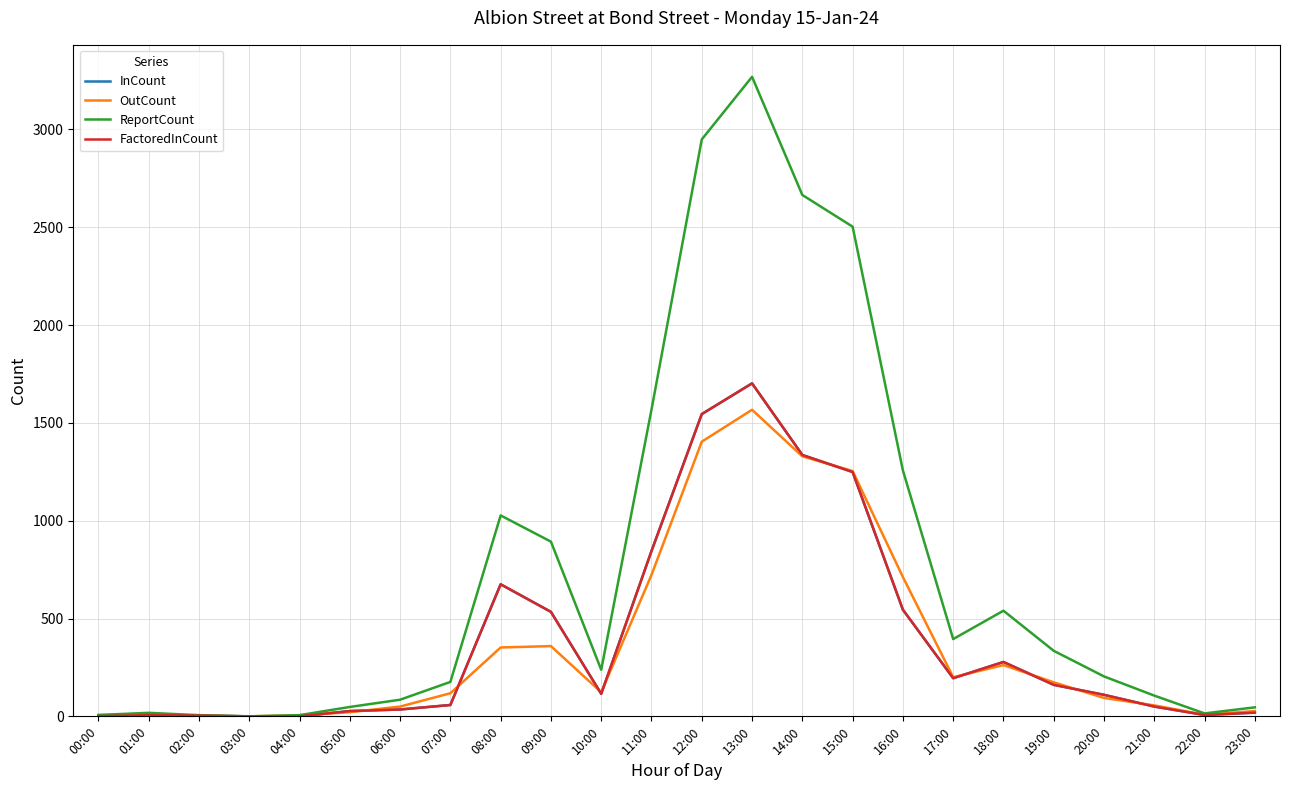

Does the chart have visible grid lines?

Yes